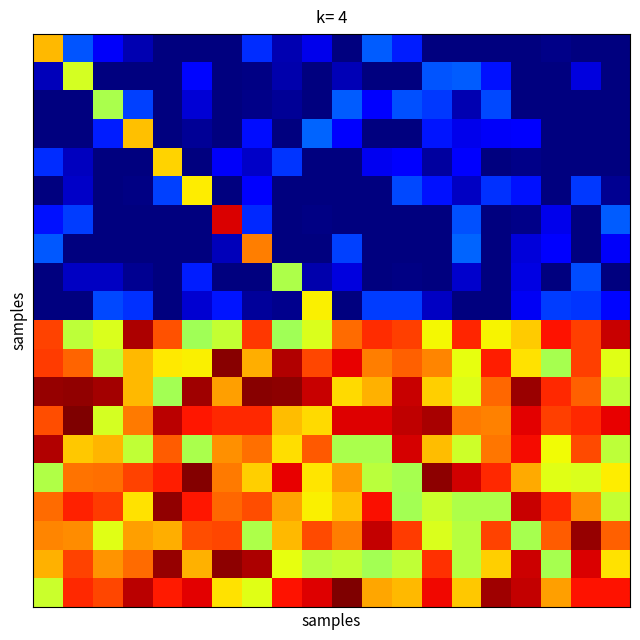

At how many categories does at least one series exceed 1390?

20